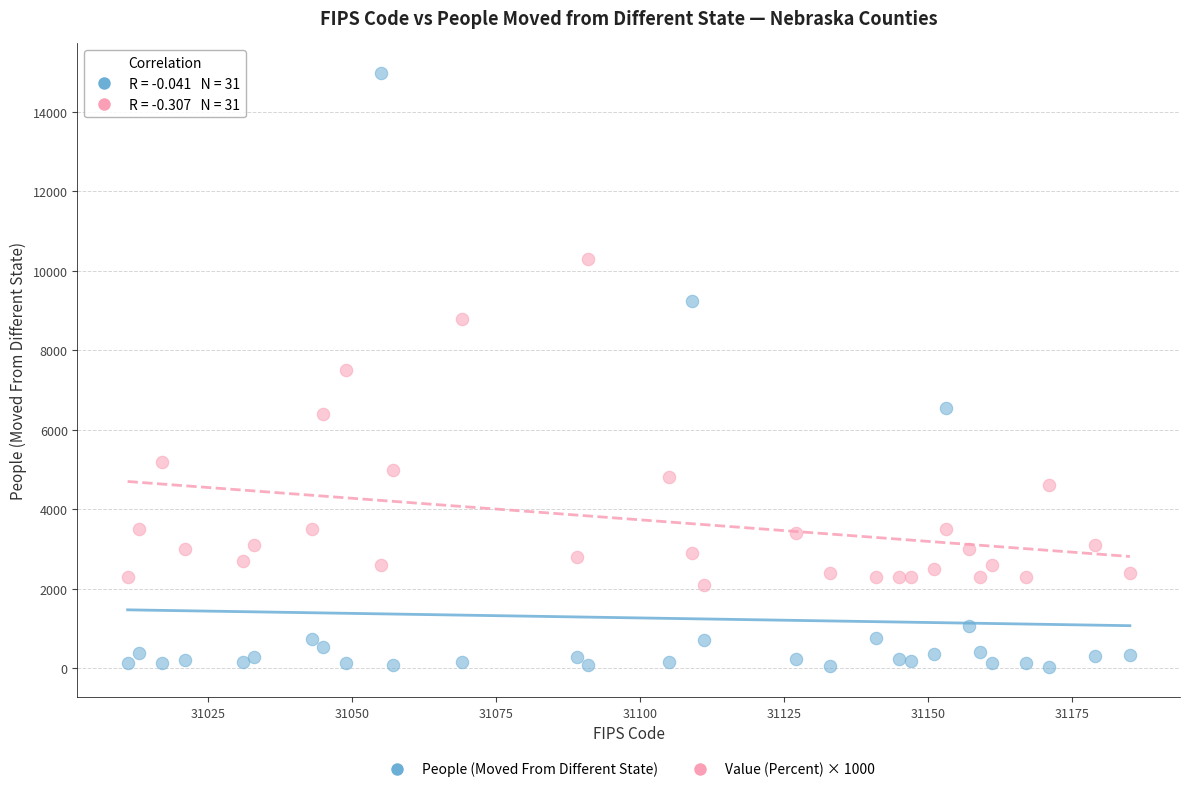

Across all data points, what is the range of Y values (max minus min)?

14949